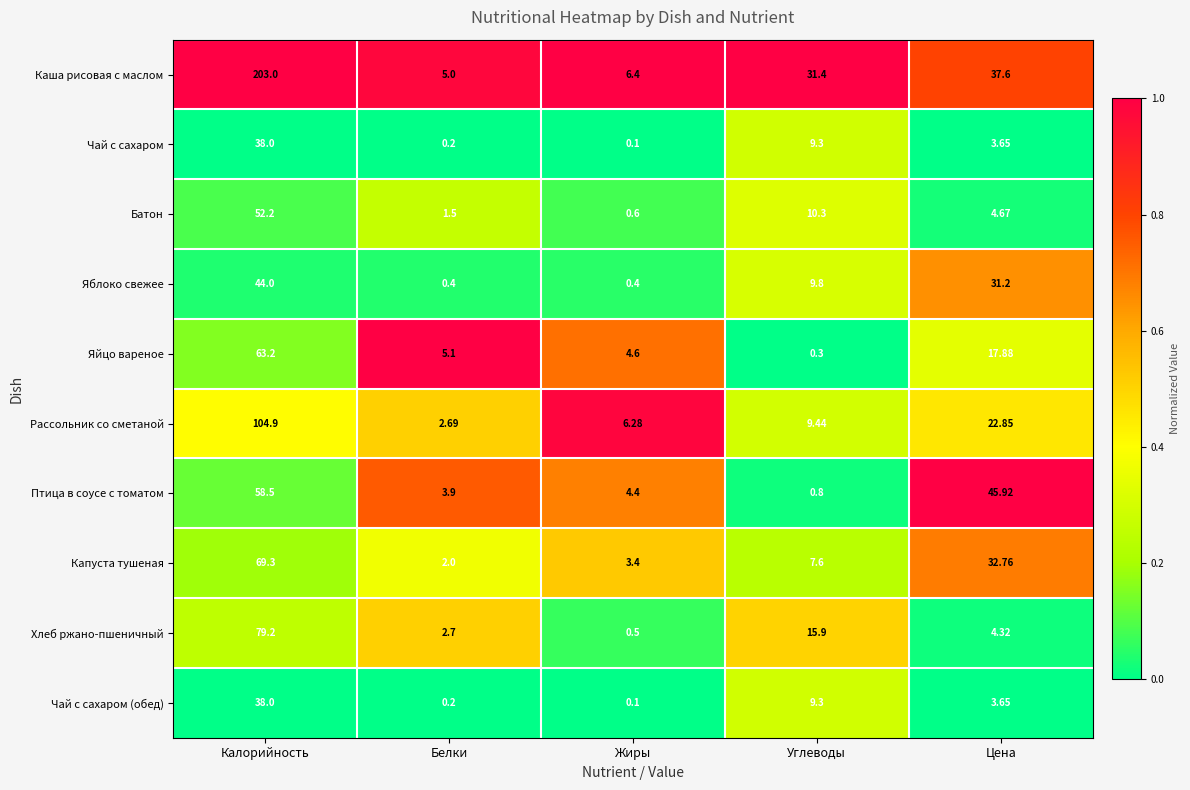

Rank the categories by Рассольник со сметаной value from lowest to highest.

Белки, Жиры, Углеводы, Цена, Калорийность